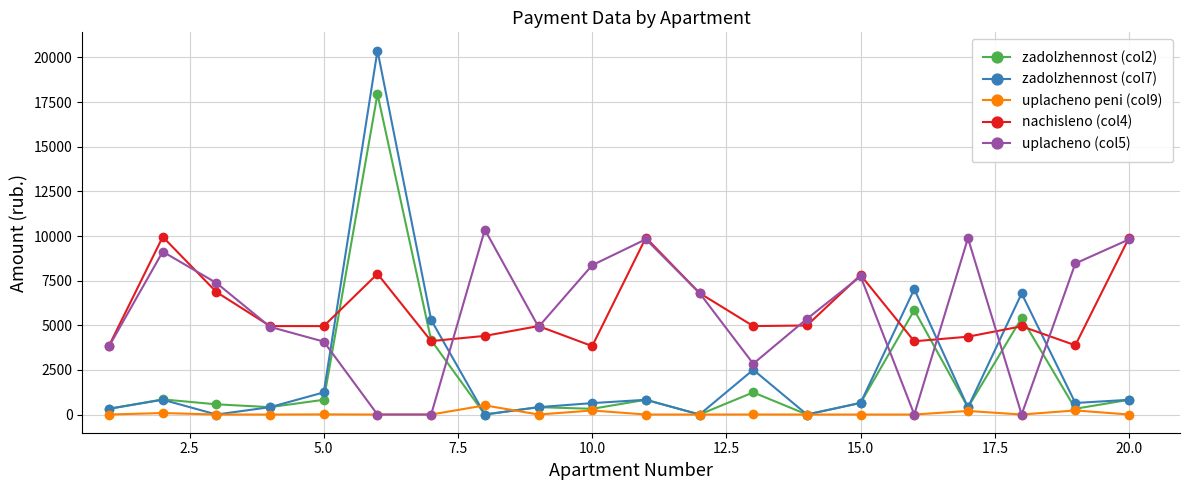

True or false: zadolzhennost (col7) has more than 2 points higher than both neighbors.

True